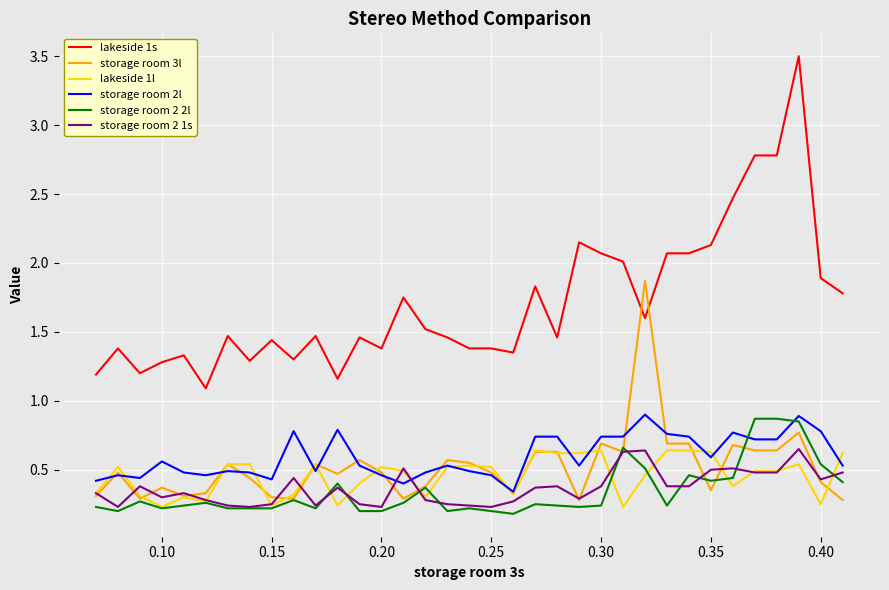

What is the maximum value shown in the chart?

3.5